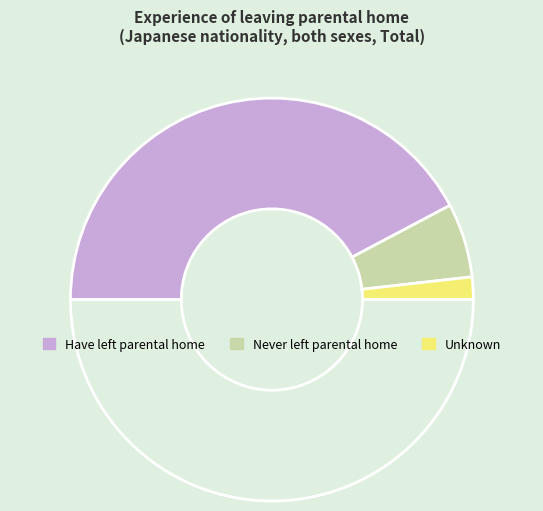

What is the largest slice in the pie chart?

Have left parental home